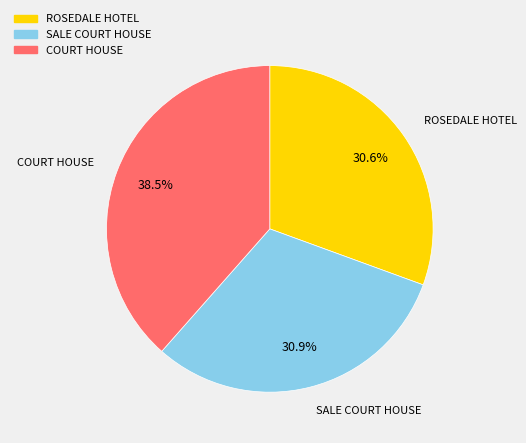

How many segments does this pie chart have?

3